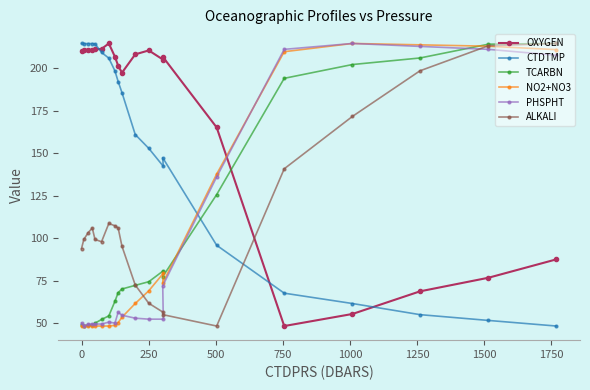

Does the chart have visible grid lines?

No